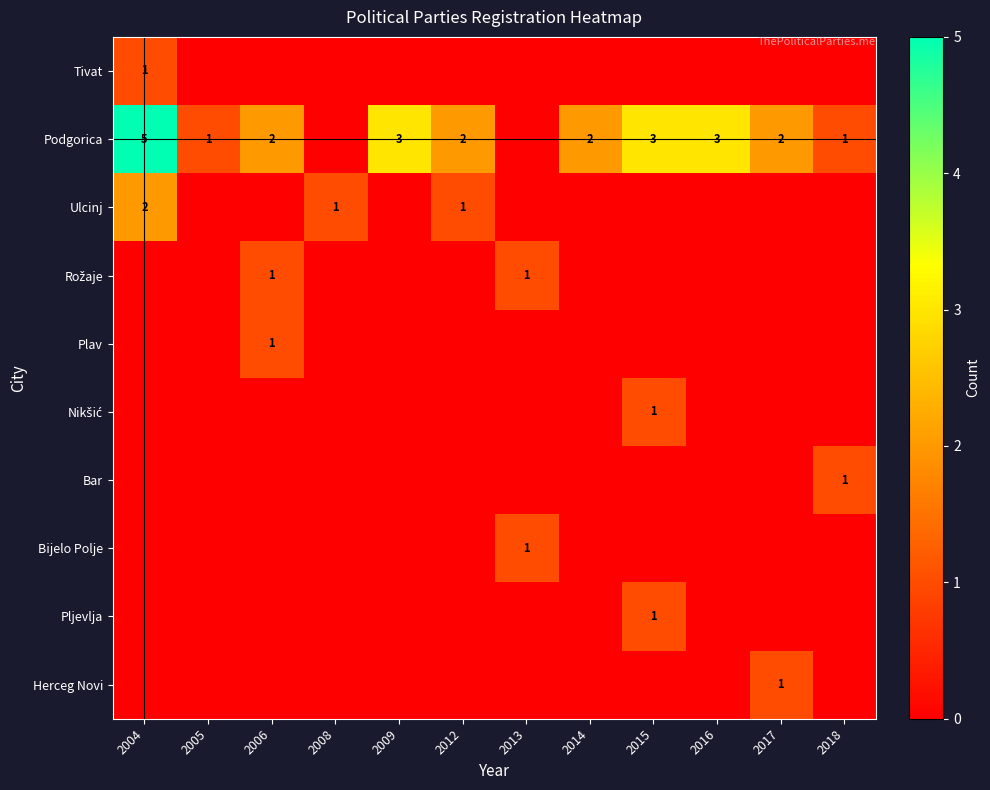

Is it true that Plav equals 0 at 2006?

False